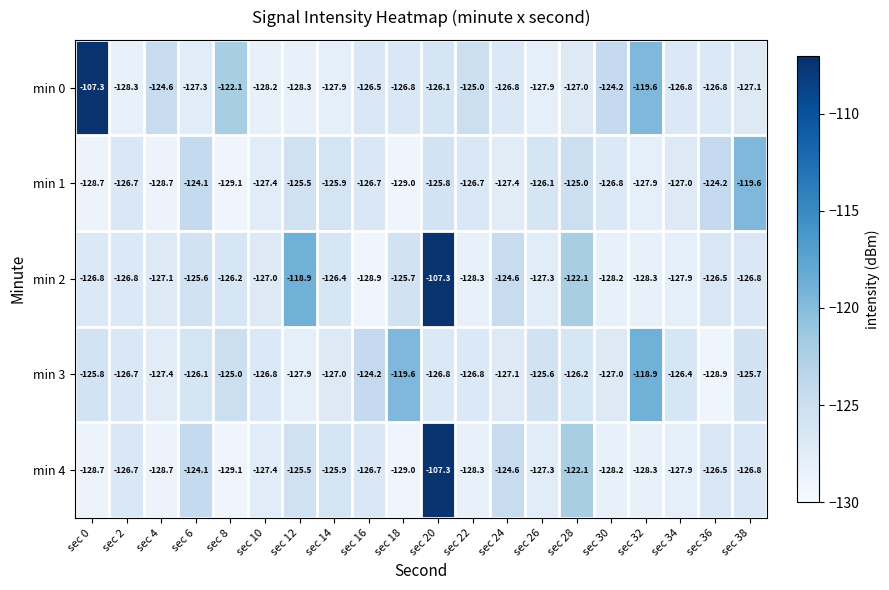

What is the difference between the highest and lowest values at sec 2?

1.6